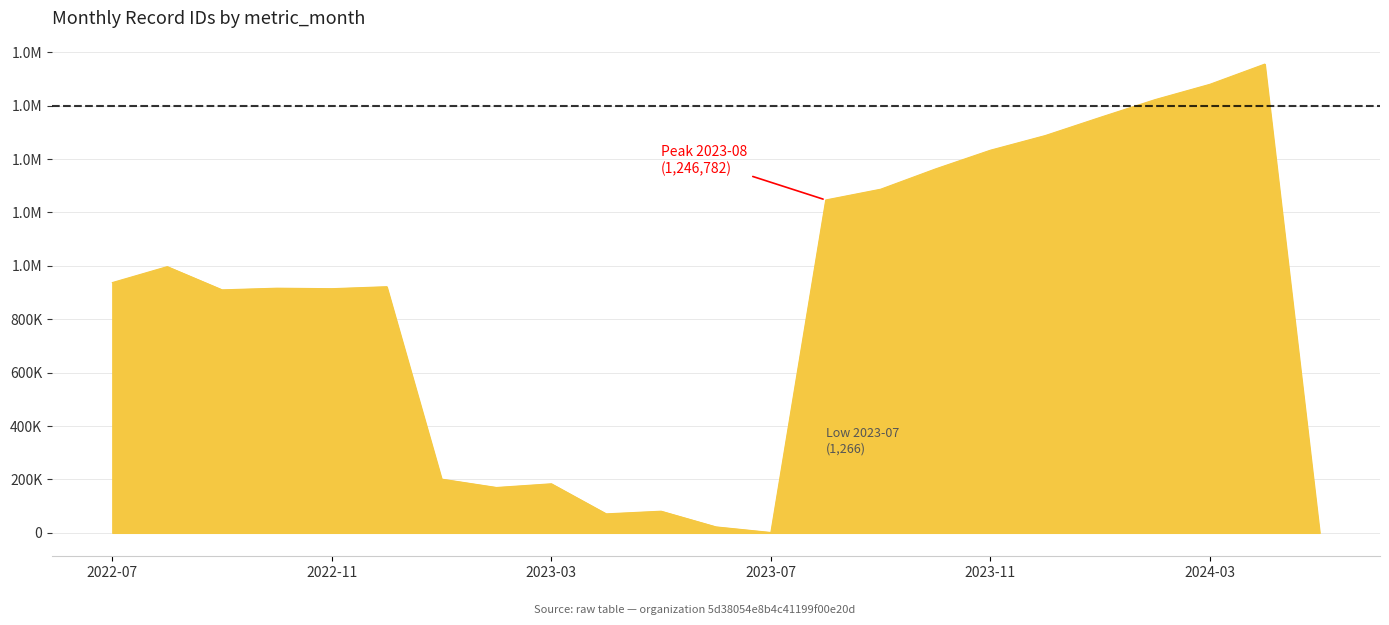

Is this an area chart (filled region under the line)?

Yes